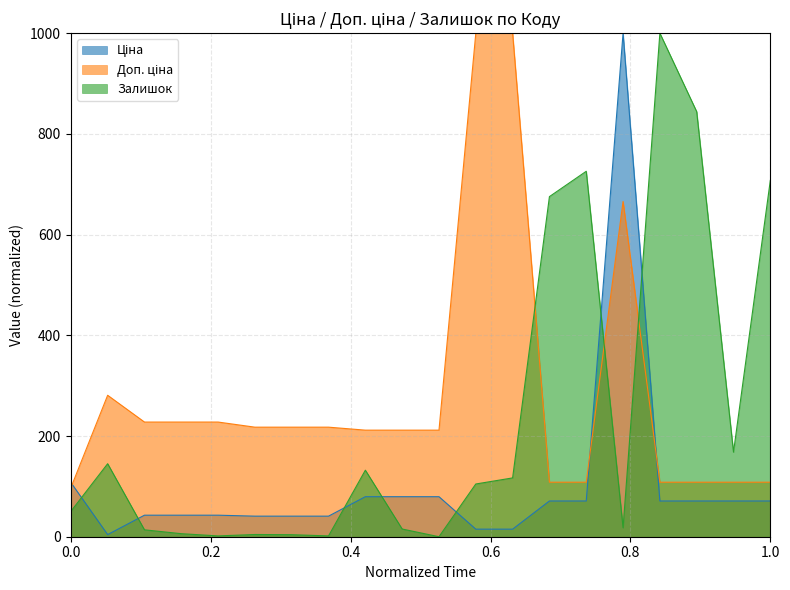

What is the difference between the maximum and second lowest values in the Ціна series?

985.0